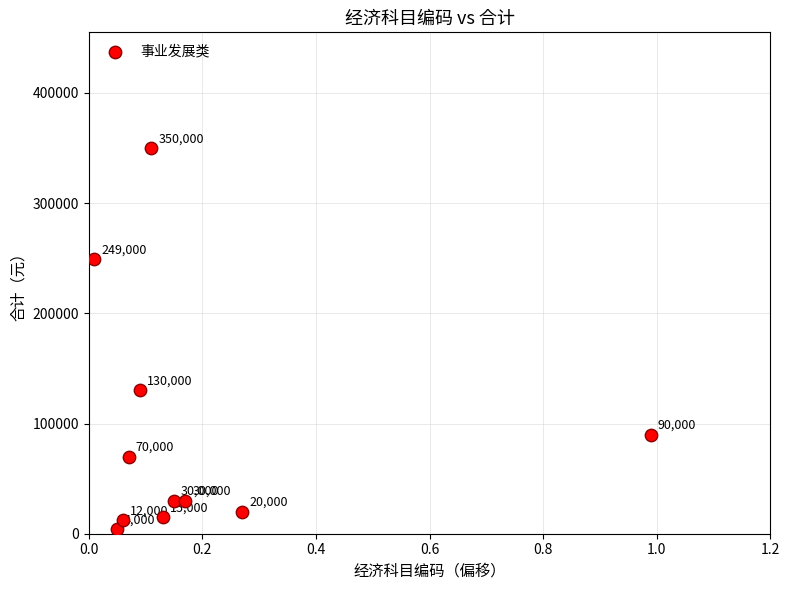

What Y value in the scatter plot is closest to 177000?

130000